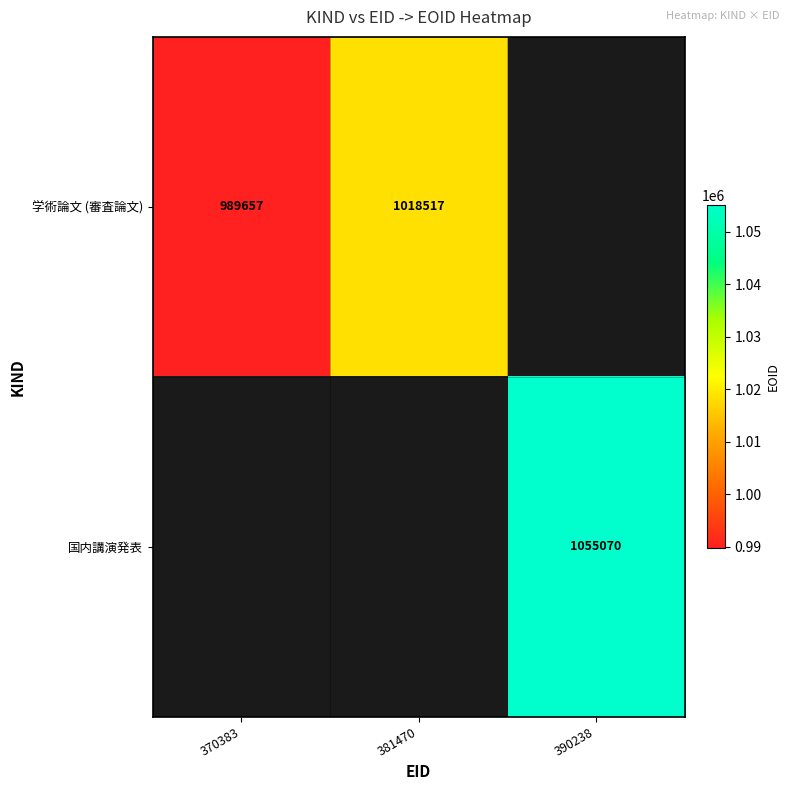

Is it true that 国内講演発表 equals 1687735 at 390238?

False